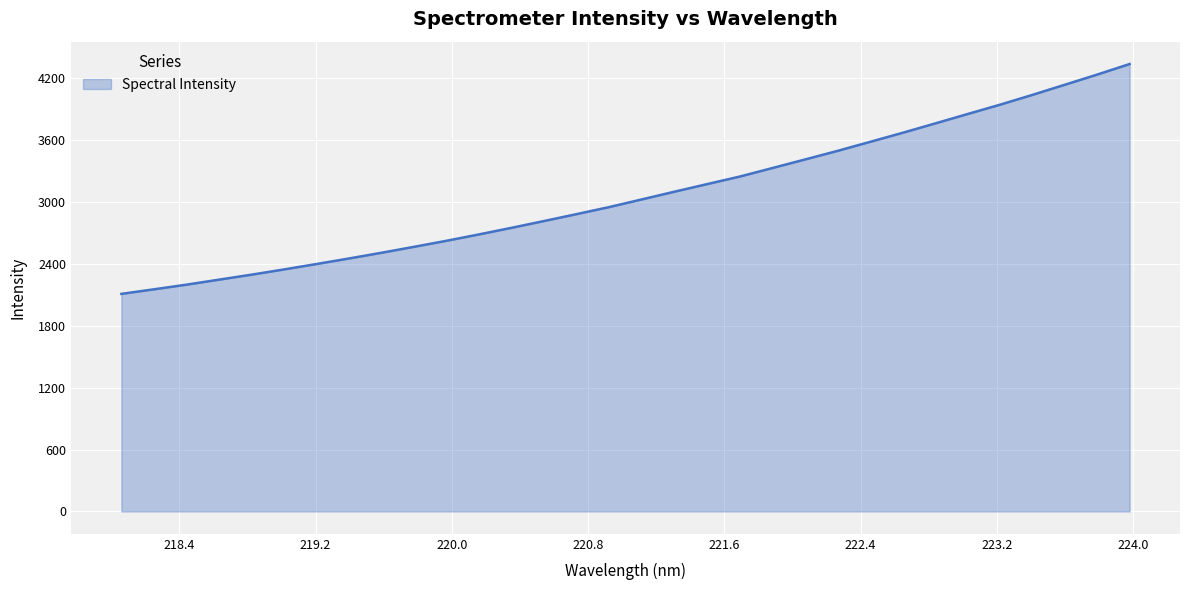

What is the greatest value displayed?

4337.0